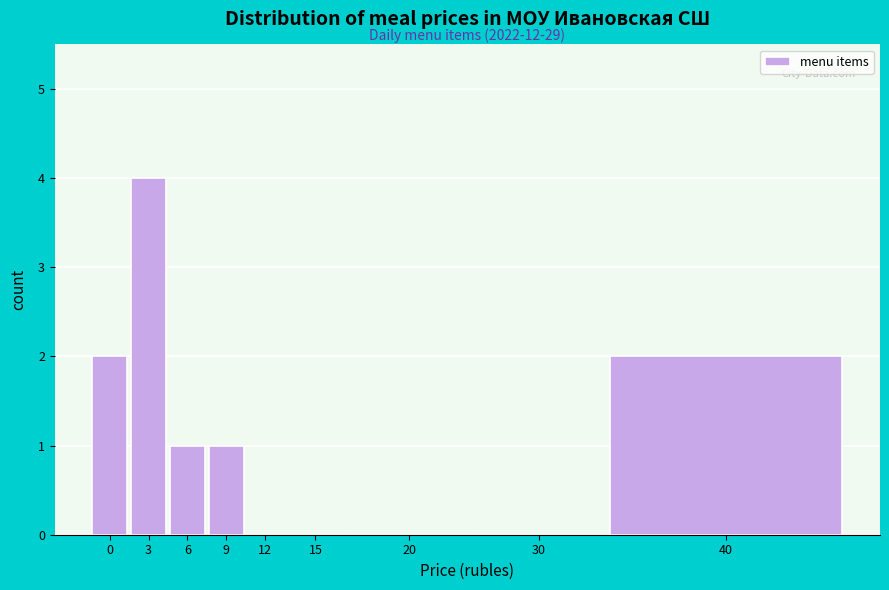

Reading right to left, transcribe all the data shown in this chart.

40=2	30=0	20=0	15=0	12=0	9=1	6=1	3=4	0=2